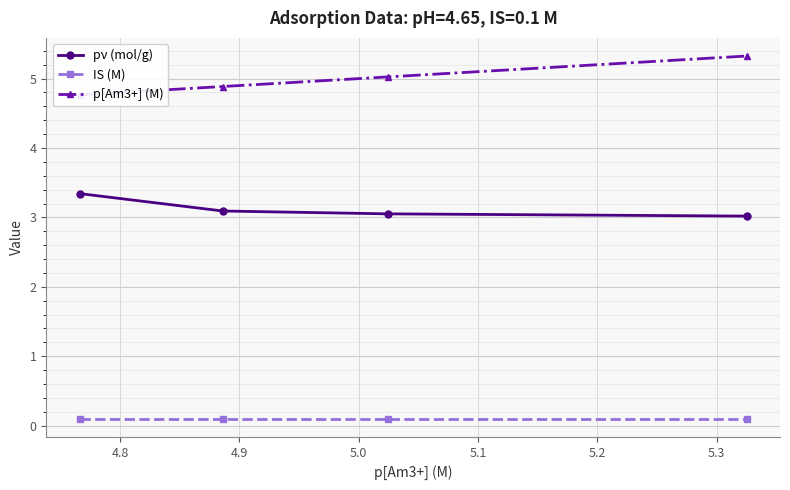

Which series has the widest spread of values?

p[Am3+] (M)